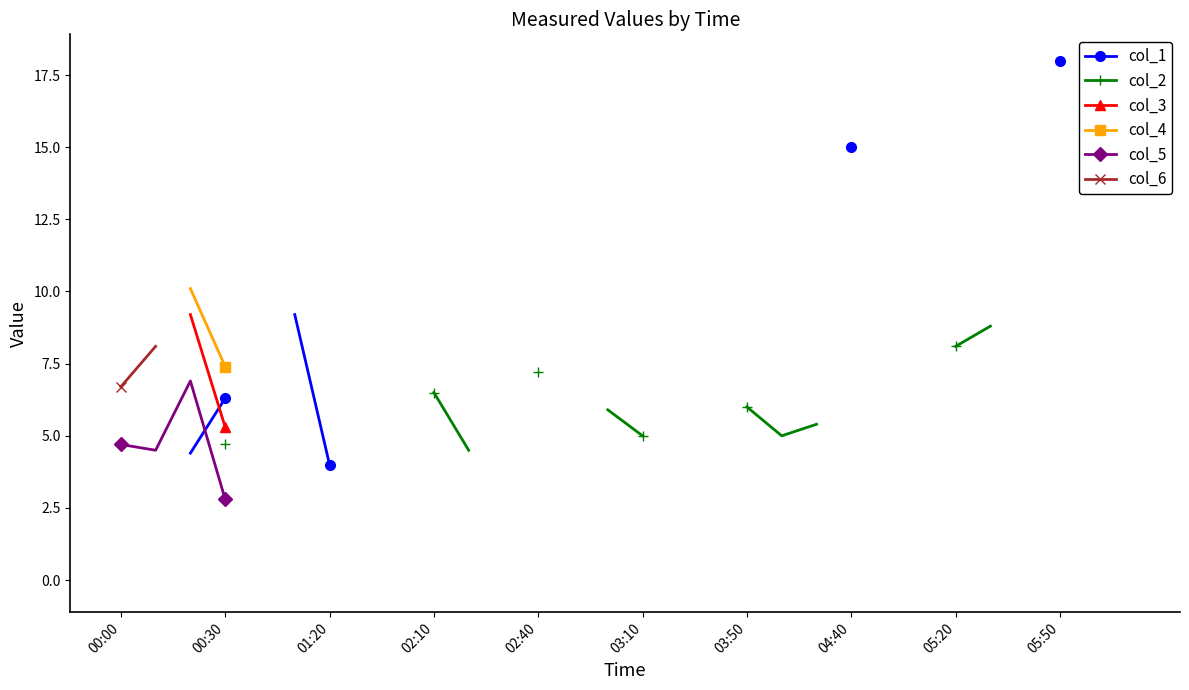

True or false: col_5 and col_3 cross at least once.

False